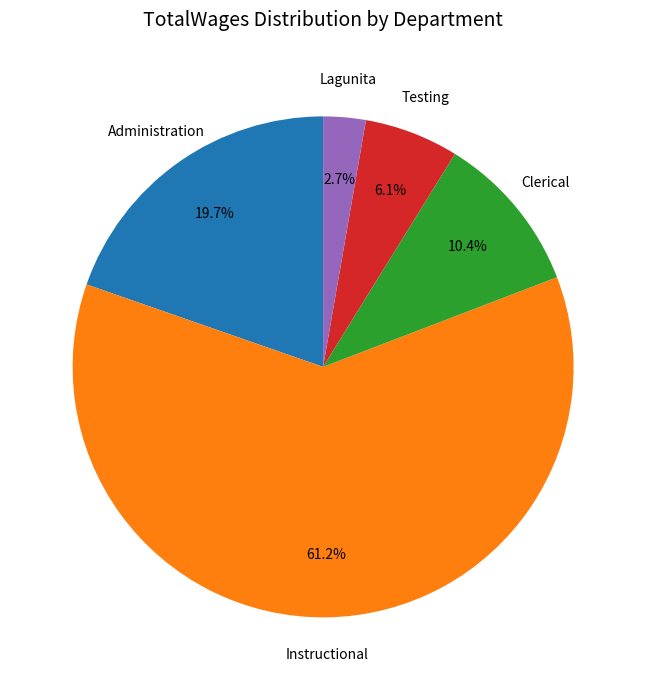

To the nearest percent, what is the difference between the largest and smallest slice percentages?

58%